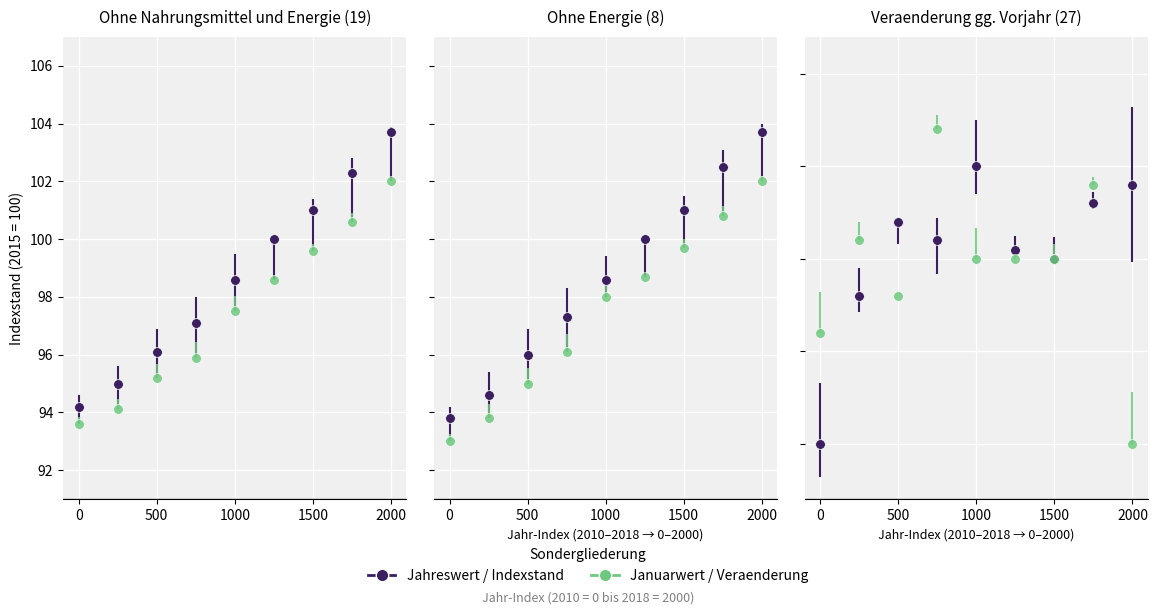

How many lines are shown in the chart?

3